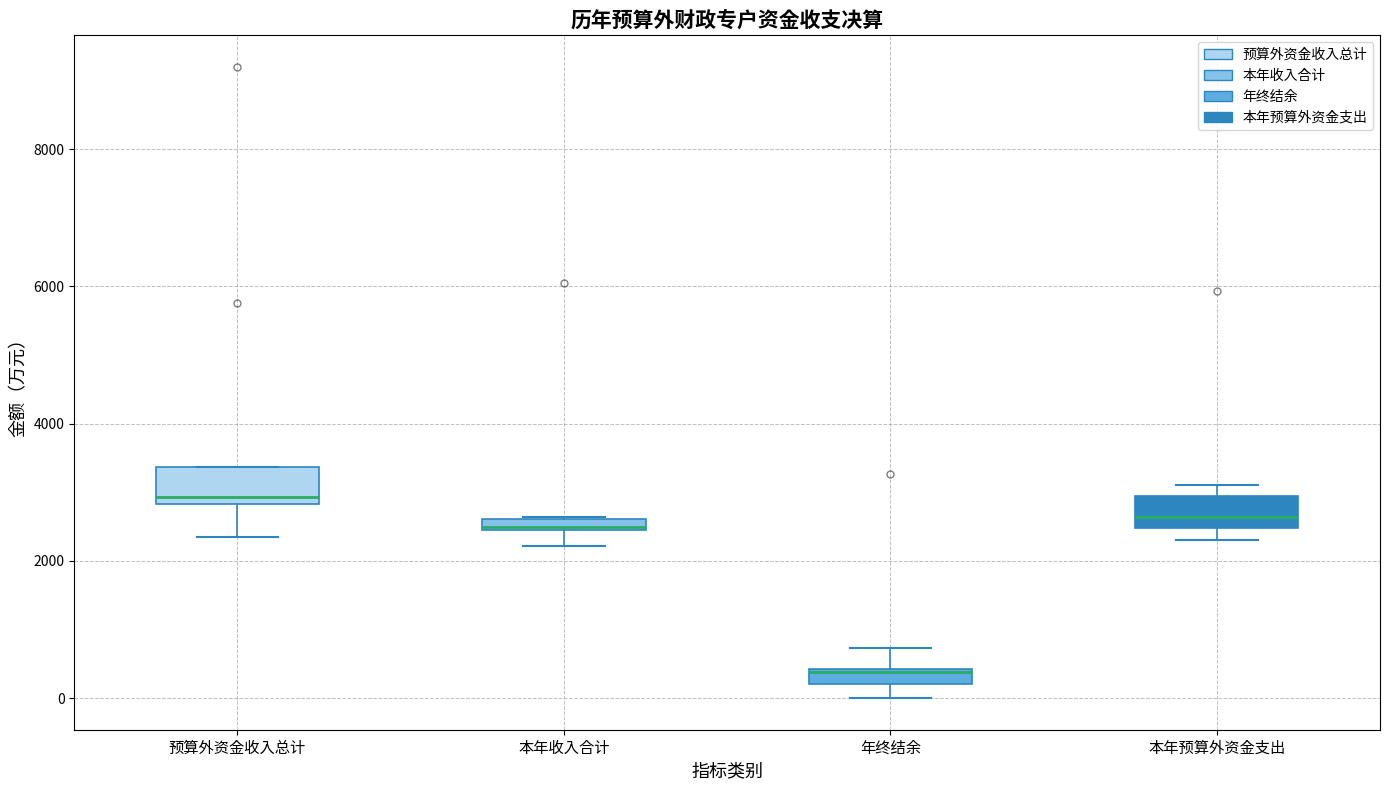

Which box has the highest median line?

预算外资金收入总计